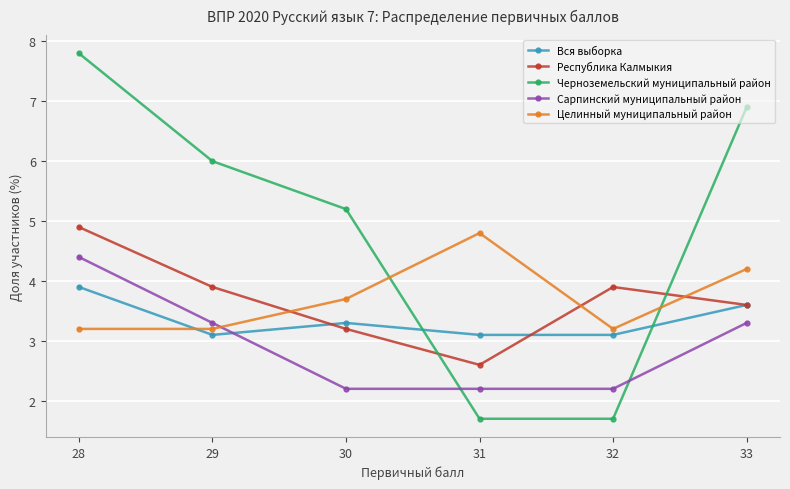

What is the difference between the maximum and minimum values in the Вся выборка series?

0.8